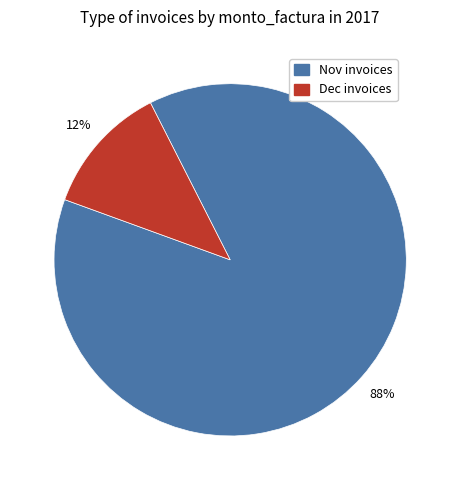

To the nearest percent, what is the difference between the largest and smallest slice percentages?

76%